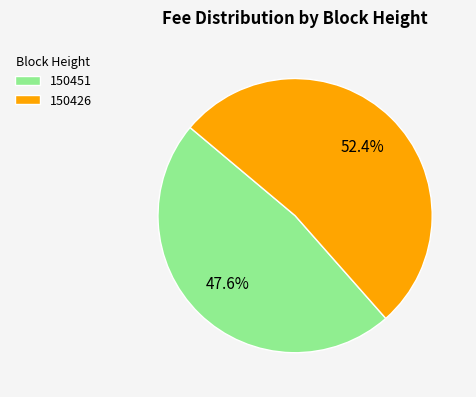

To the nearest percent, what is the difference between the largest and smallest slice percentages?

5%